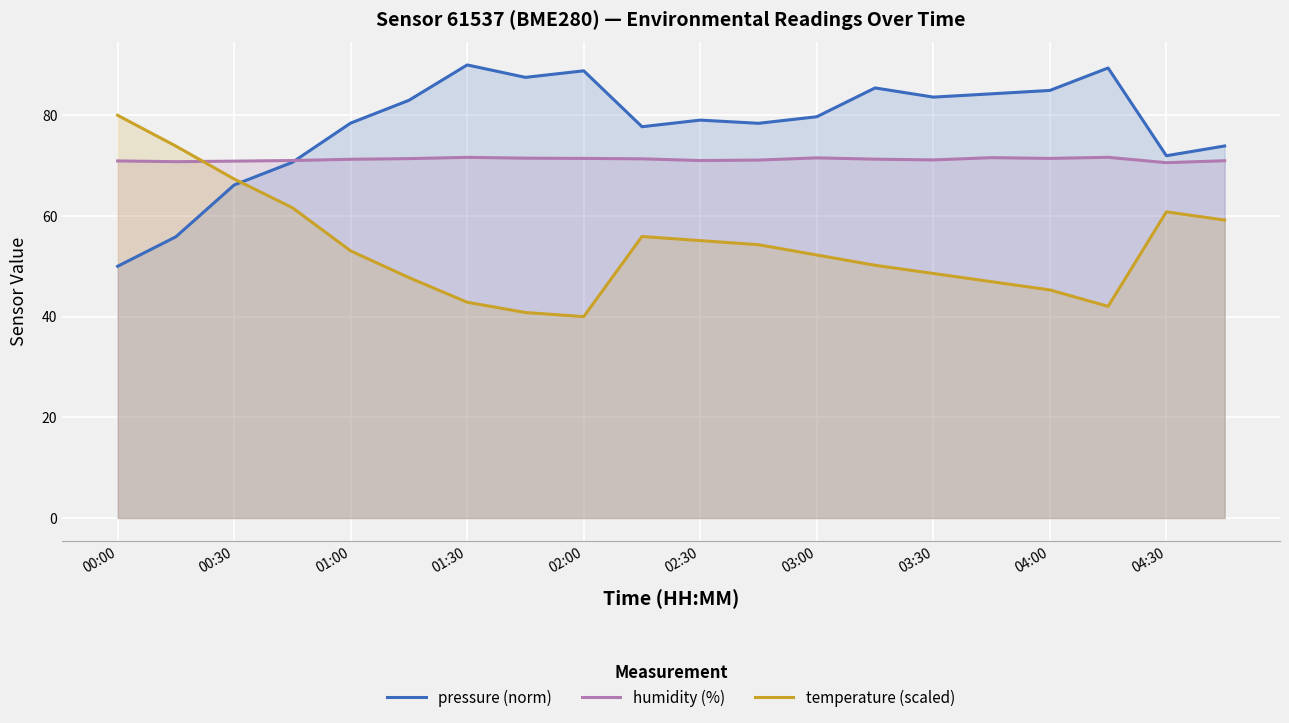

What is the difference between the maximum and minimum values in the humidity (%) series?

1.1